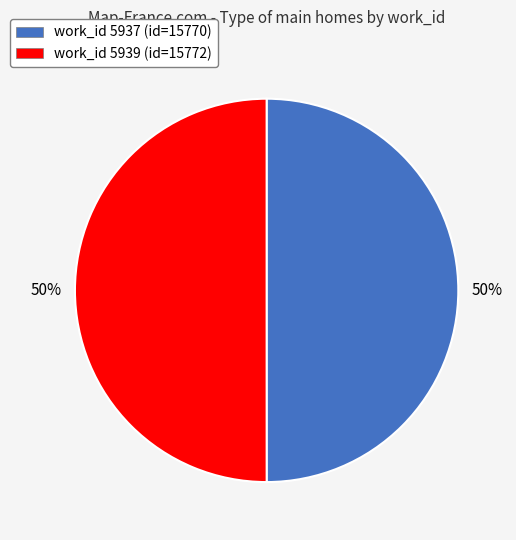

To the nearest percent, what is the average slice percentage?

50%